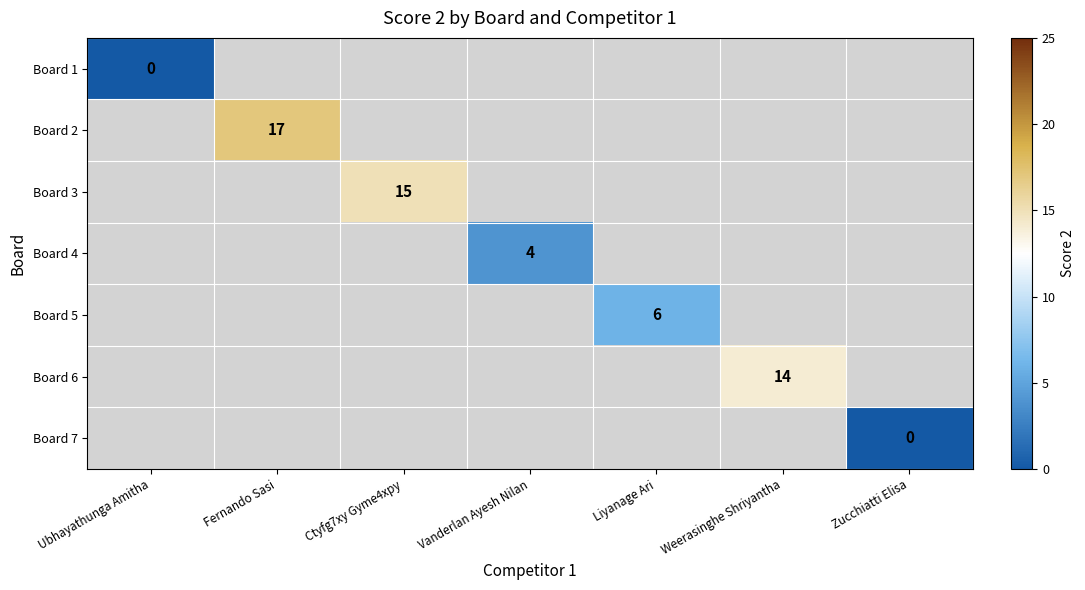

Is it true that Board 3 equals 24 at Ctyfg7xy Gyme4xpy?

False